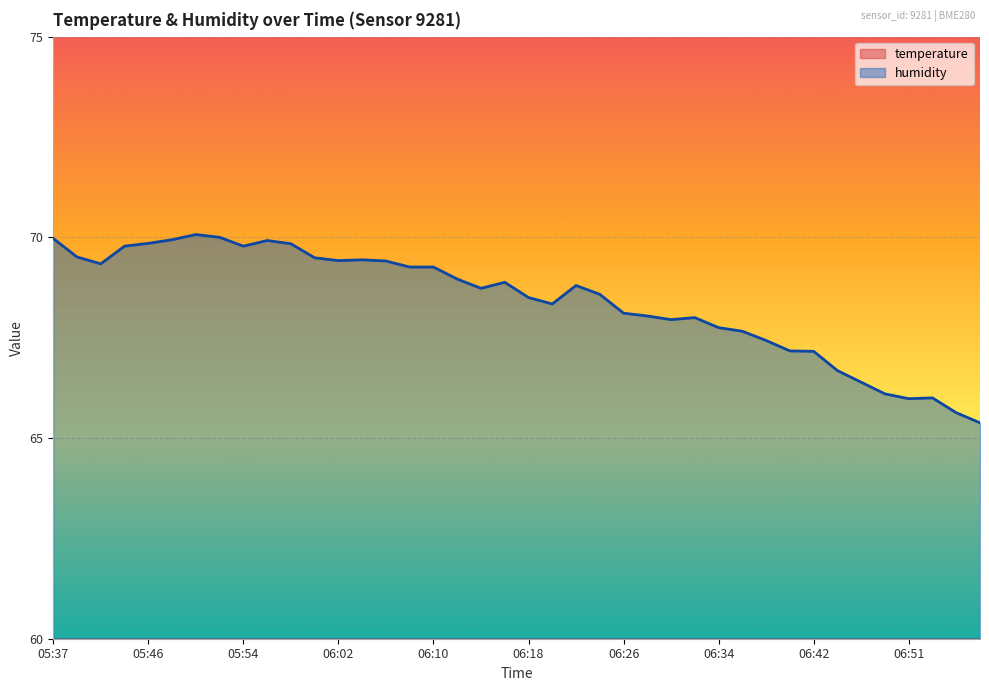

At which label does temperature reach its peak?

06:57